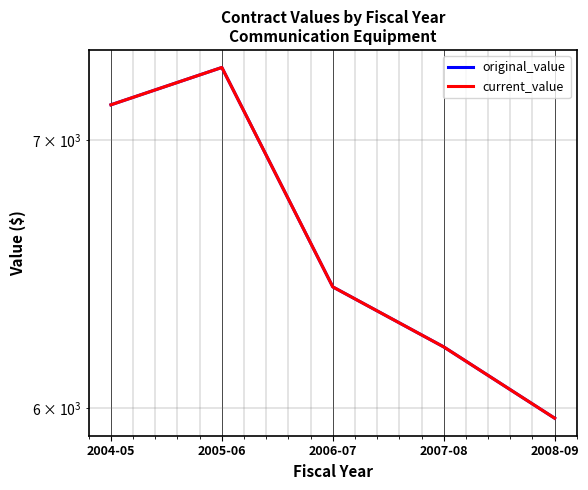

At which category does original_value reach its first local peak?

2005-06